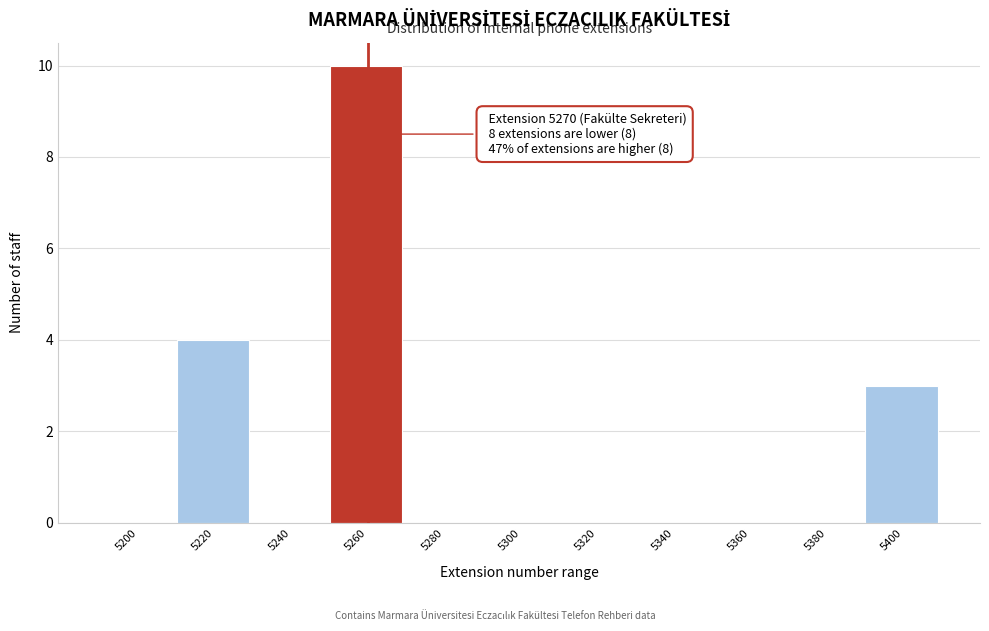

Reading right to left, transcribe all the data shown in this chart.

5400=3	5380=0	5360=0	5340=0	5320=0	5300=0	5280=0	5260=10	5240=0	5220=4	5200=0